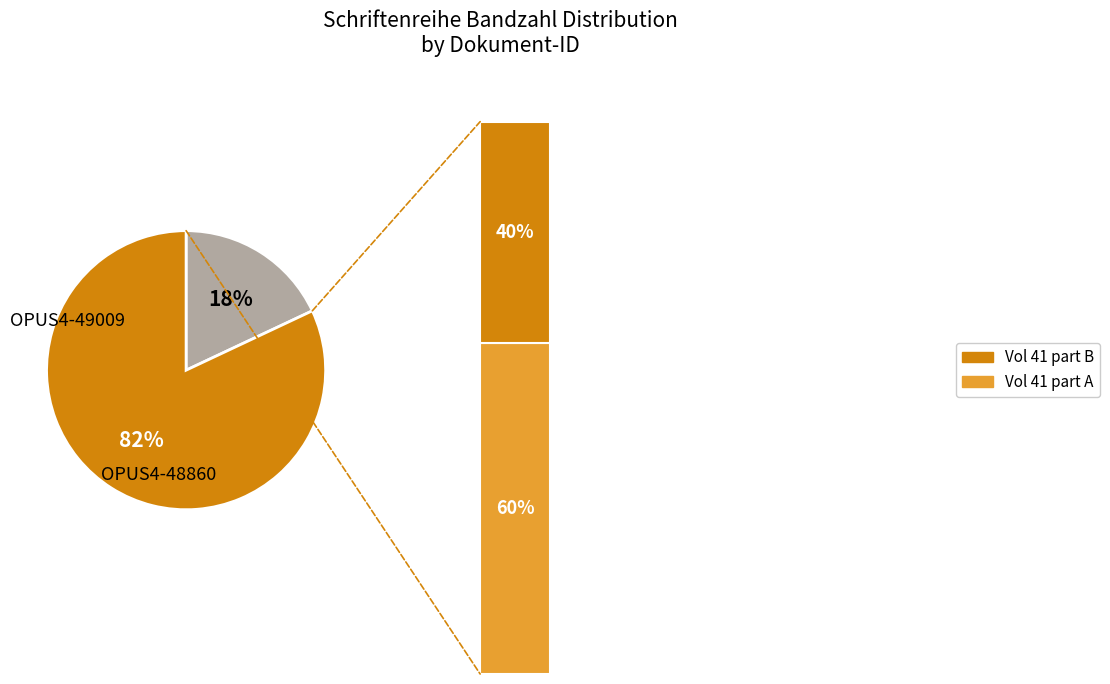

Does any single category account for the majority?

Yes